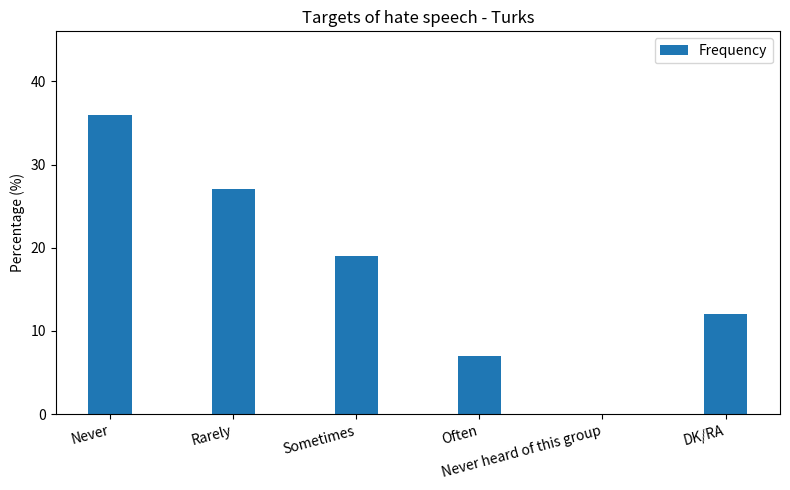

What is the sum of all values?

101